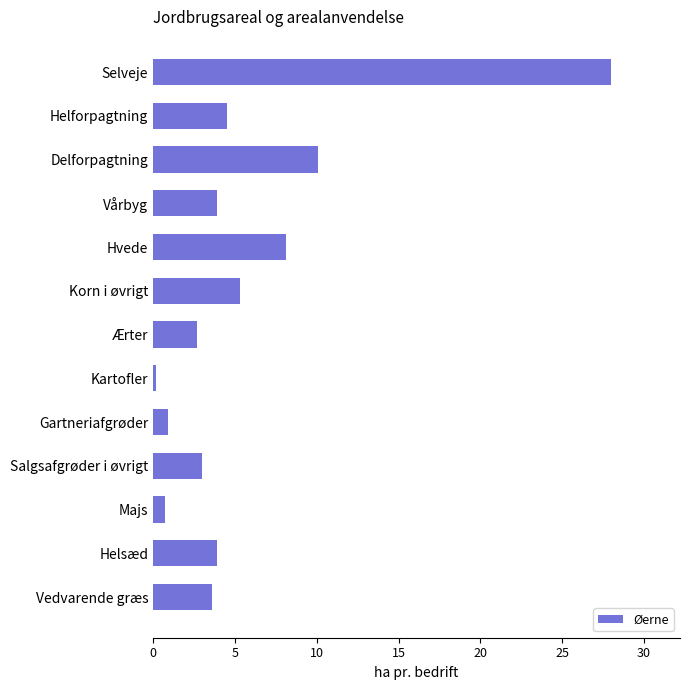

What is the change in value from Delforpagtning to Ærter?

-7.4